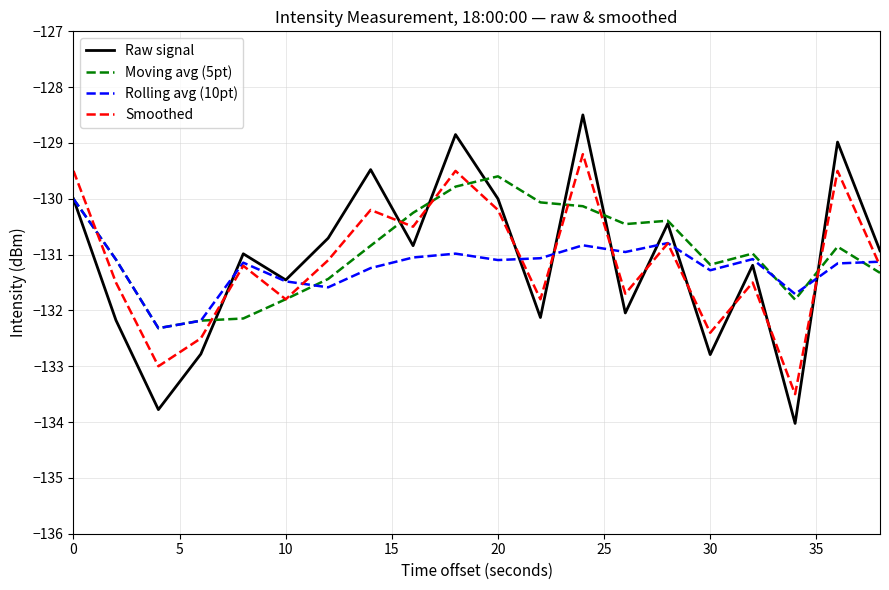

What is the minimum value shown in the chart?

-134.0